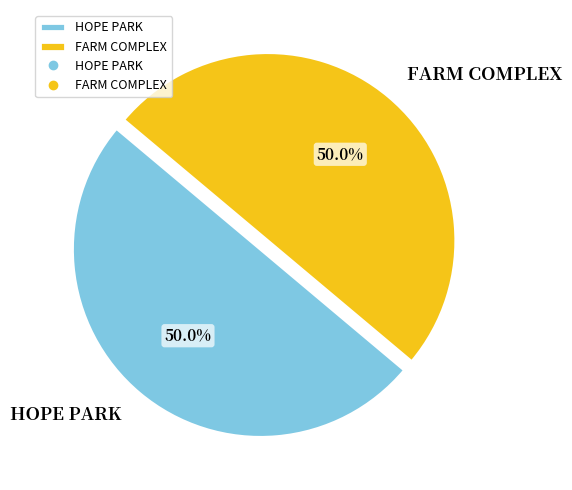

The HOPE PARK slice represents 43% of the pie. True or false?

False